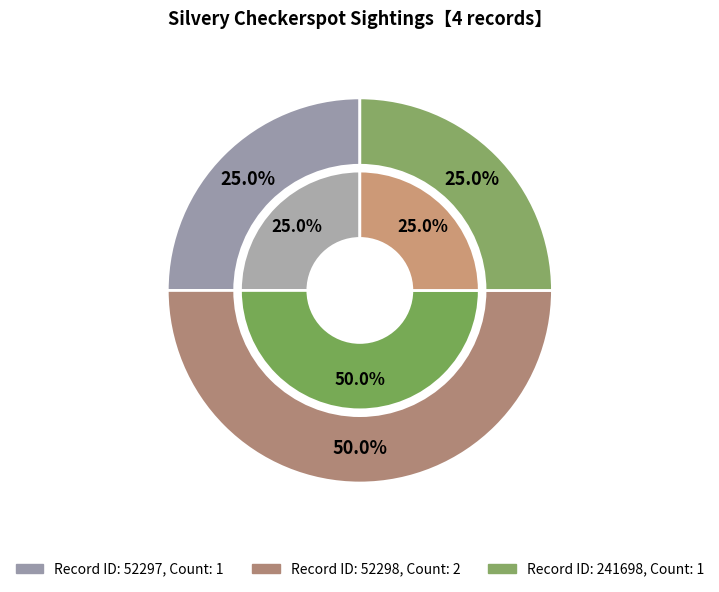

How many slices are in this pie chart?

3